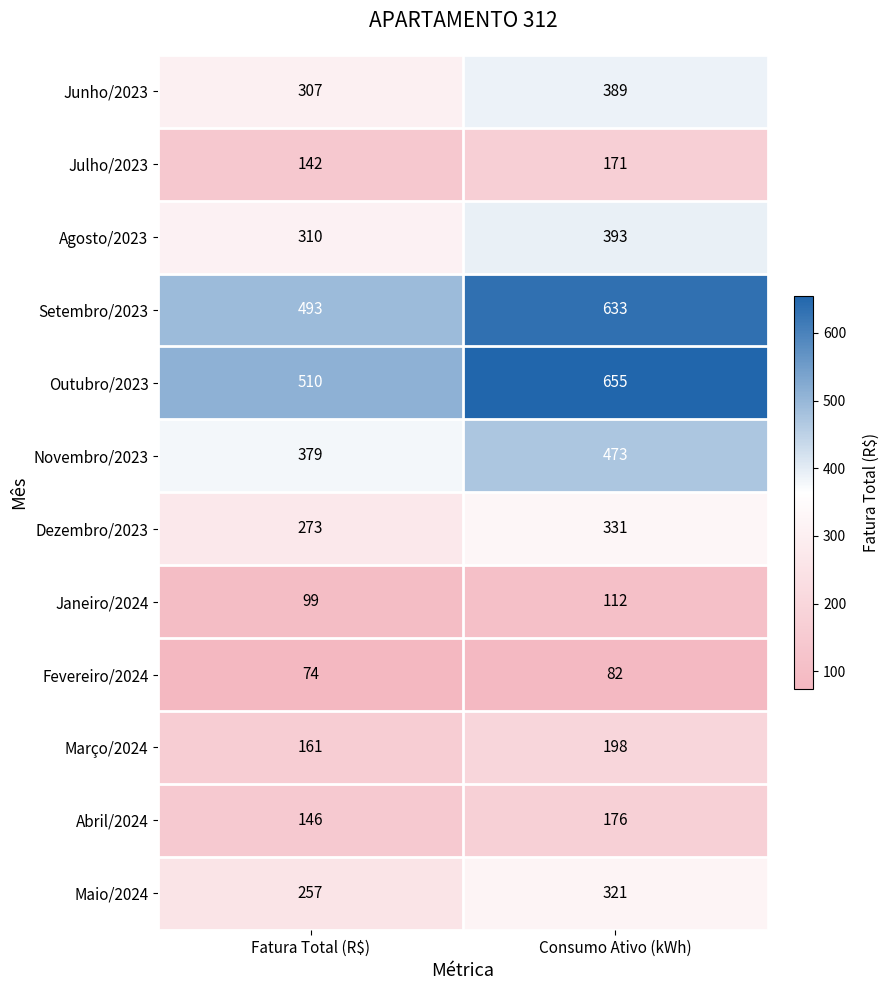

How many series are shown in this chart?

12